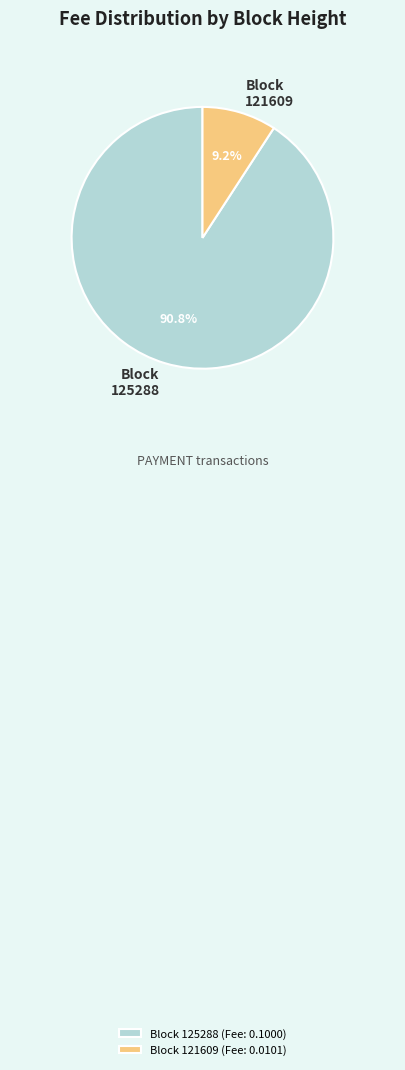

Between Block 121609 and Block 125288, which is larger?

Block 125288